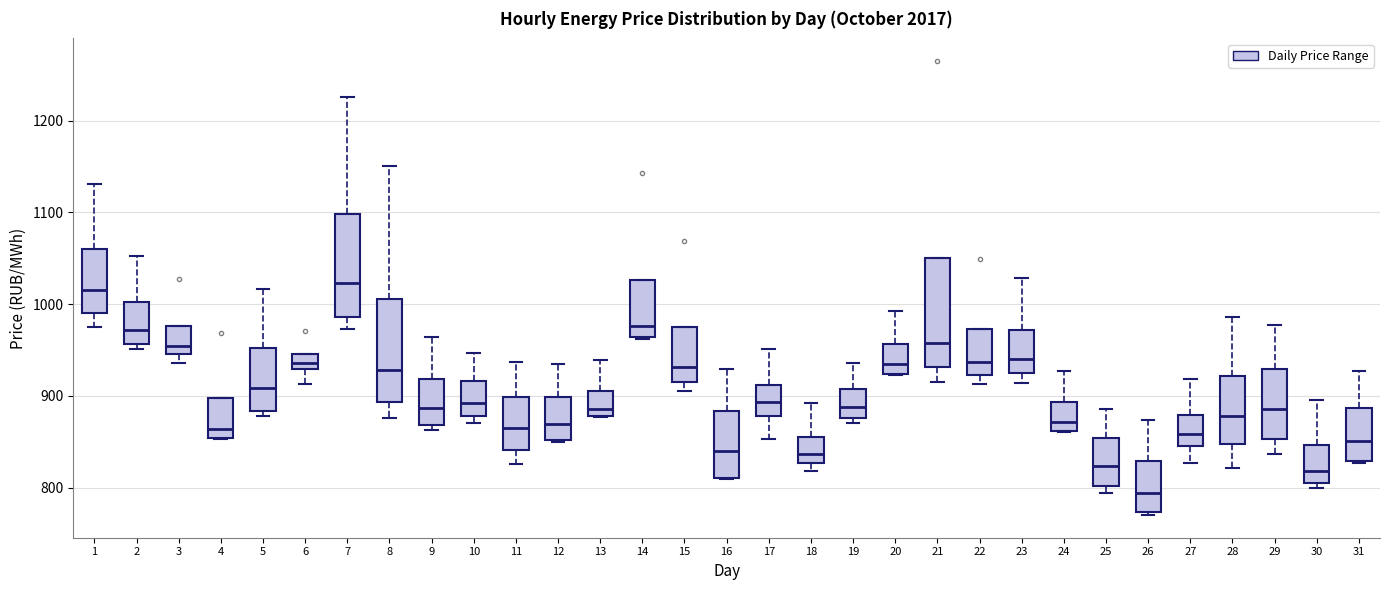

Where is the lower edge of the box at x = 31 on the y-axis? The values are not printed on the chart, so give them approximately, as read against the axis.

830